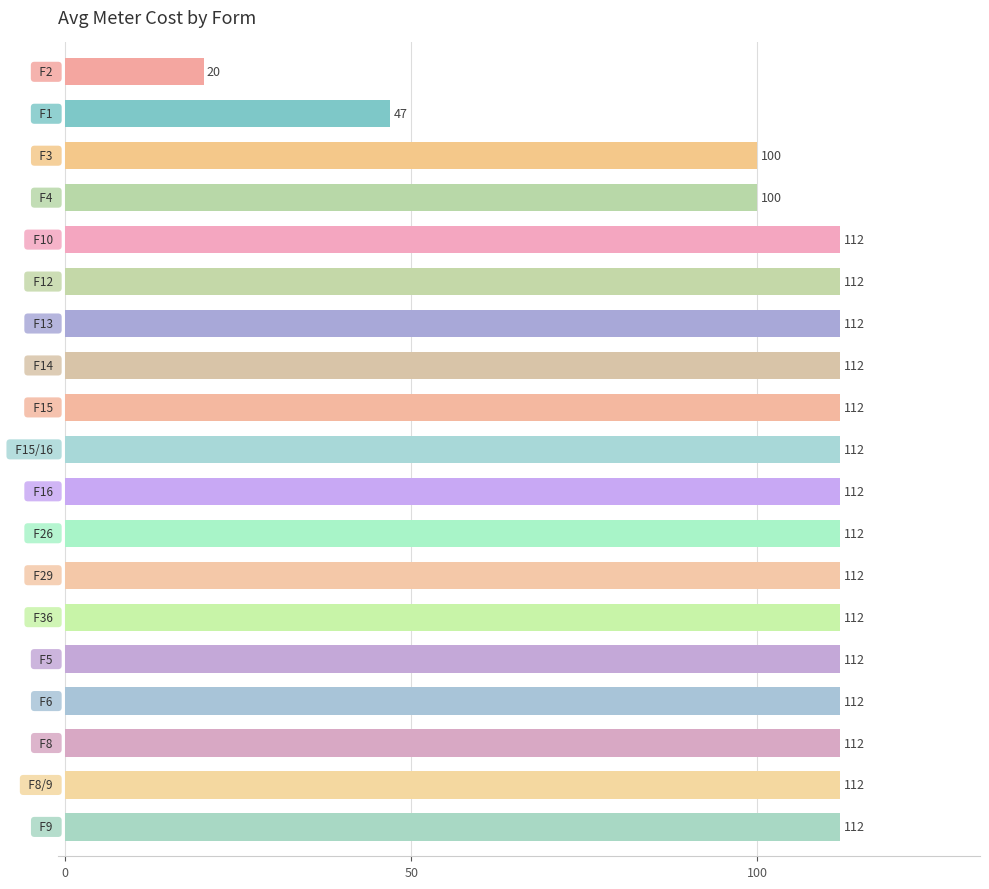

What is the maximum value shown in the chart?

112